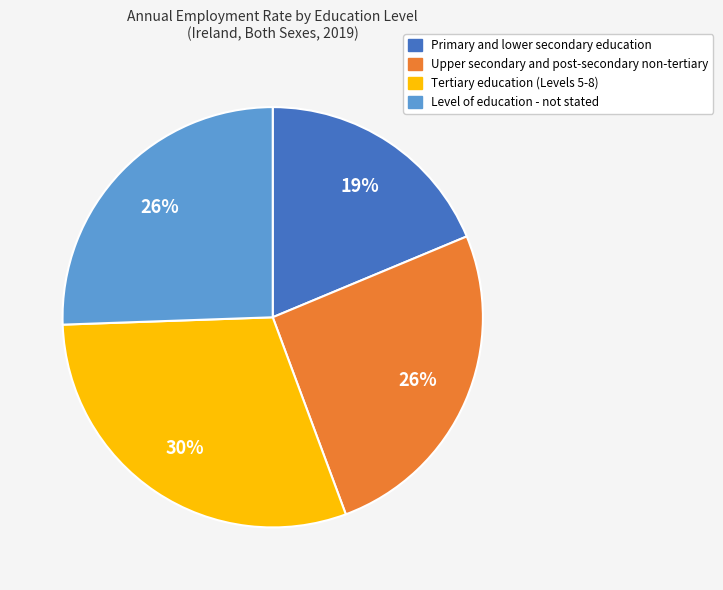

How many slices are in this pie chart?

4